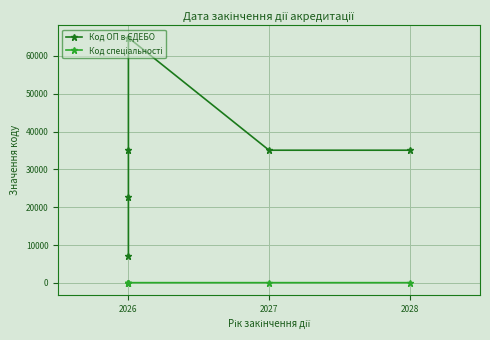

True or false: Код ОП в ЄДЕБО and Код спеціальності cross at least once.

False